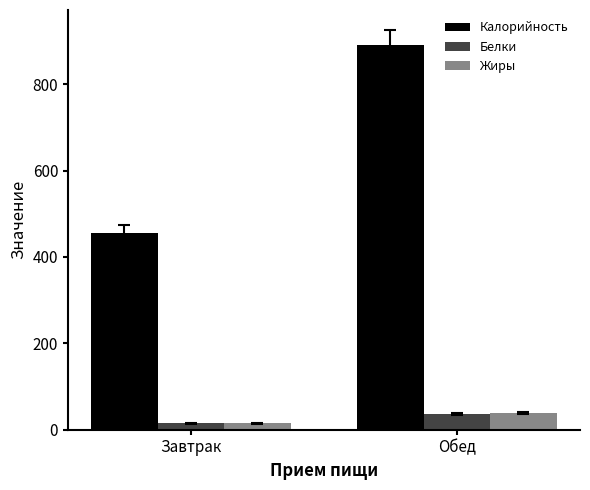

What is the lowest value of the Калорийность series?

454.5